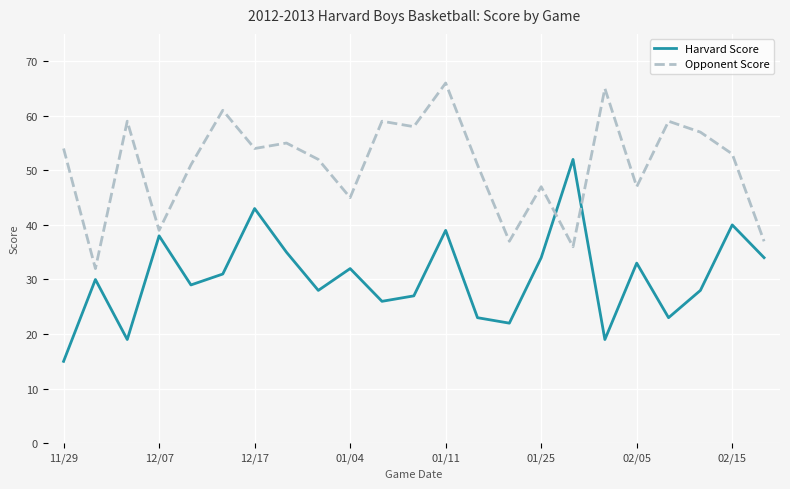

After their last crossing, which series has the higher values: Opponent Score or Harvard Score?

Opponent Score